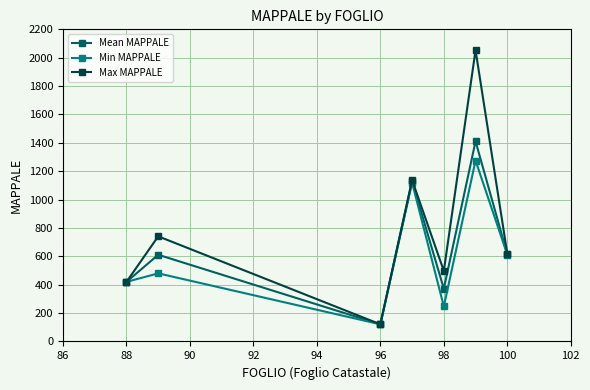

Which series has the largest range (max minus min)?

Max MAPPALE